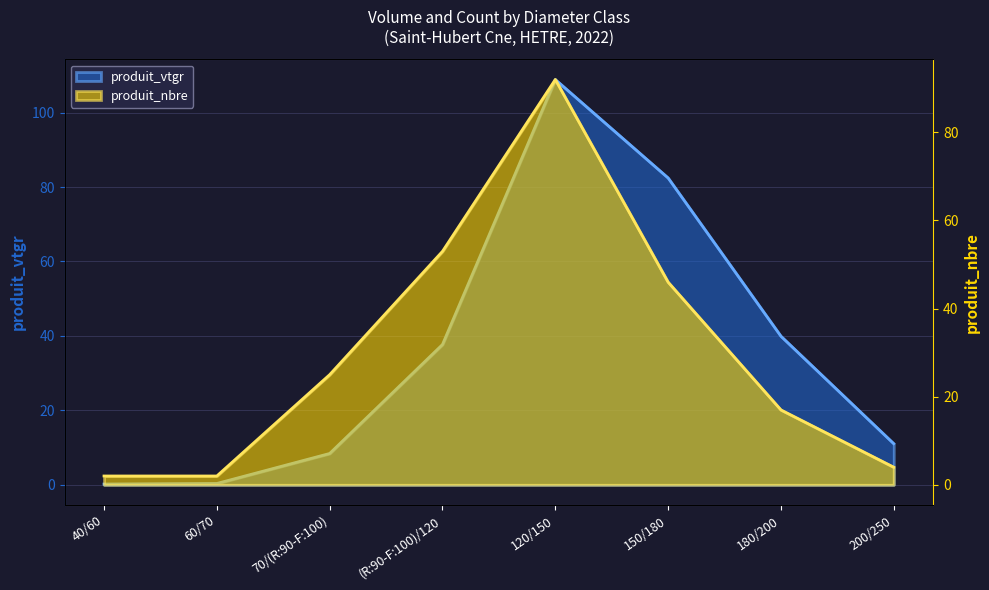

How many data points does each series have?

8